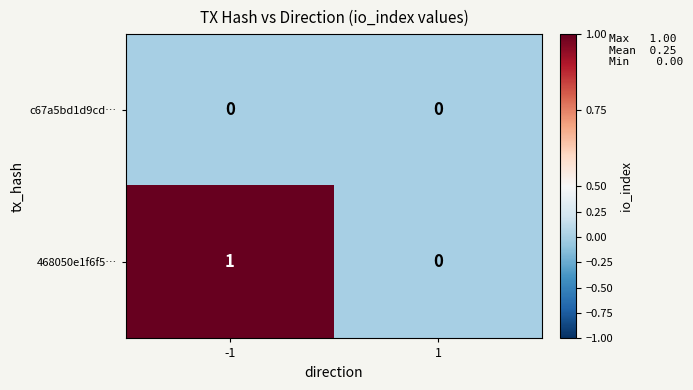

What is the greatest value displayed?

1